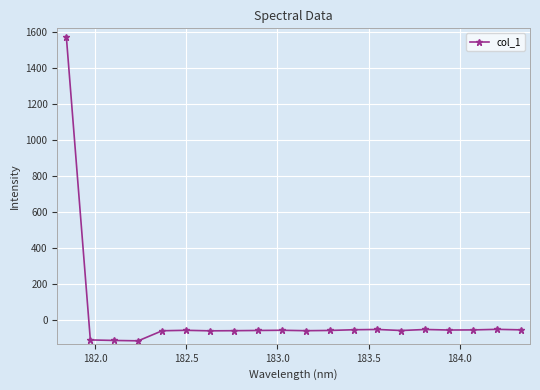

What is the value of the 11th point from the left?

-57.4